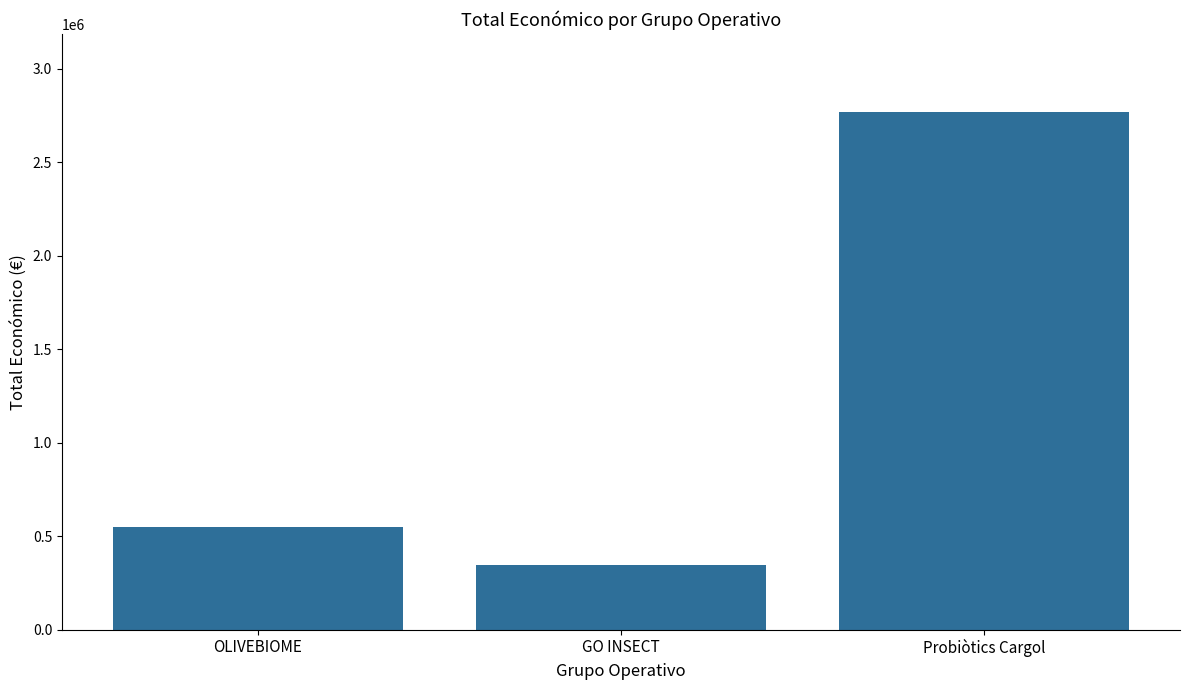

Are the bars grouped side by side (vs. stacked)?

No